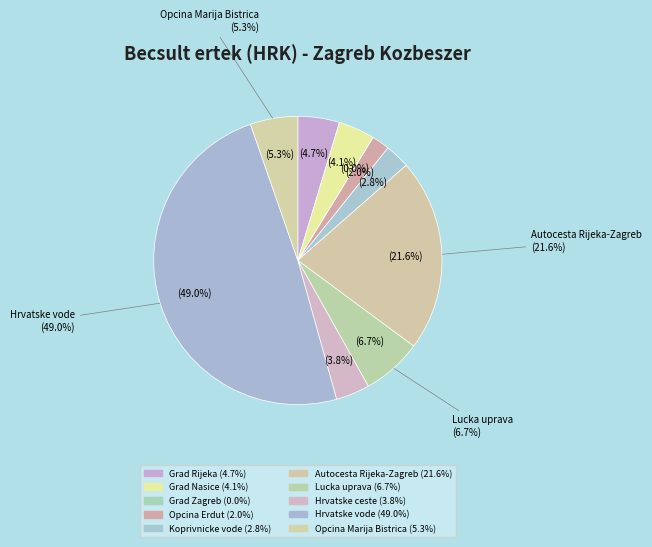

Does any single category account for the majority?

No